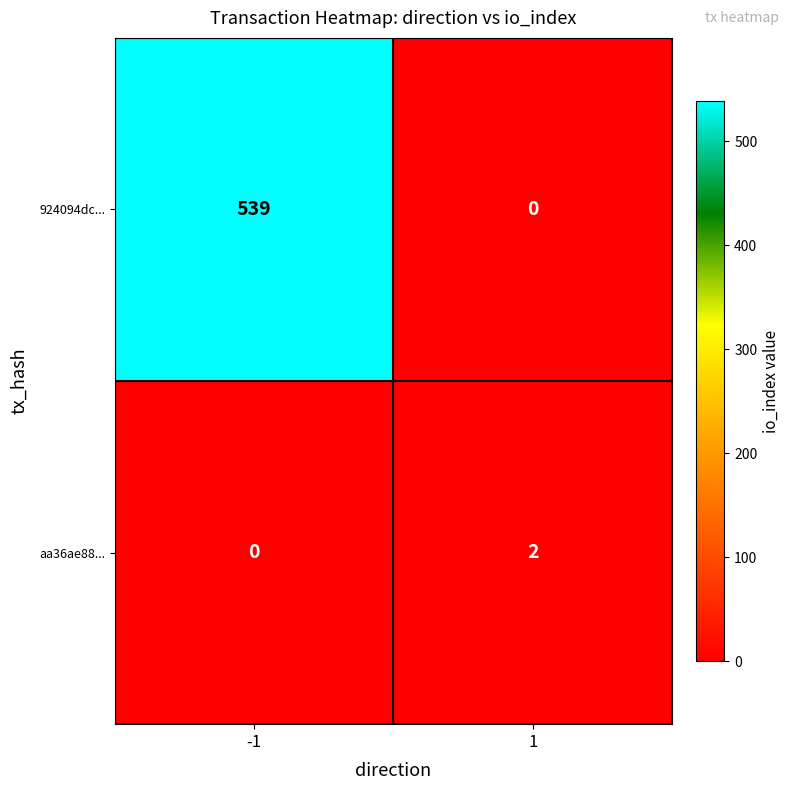

Which series changed the most between -1 and 1?

924094dc...